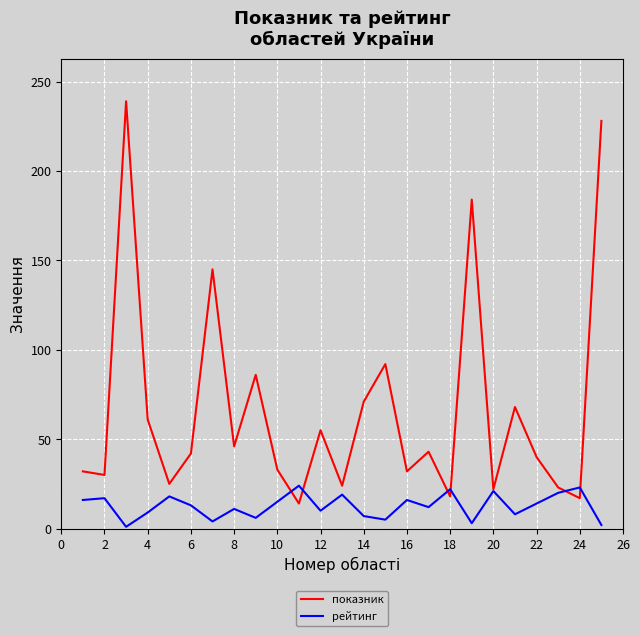

True or false: рейтинг and показник cross at least once.

True